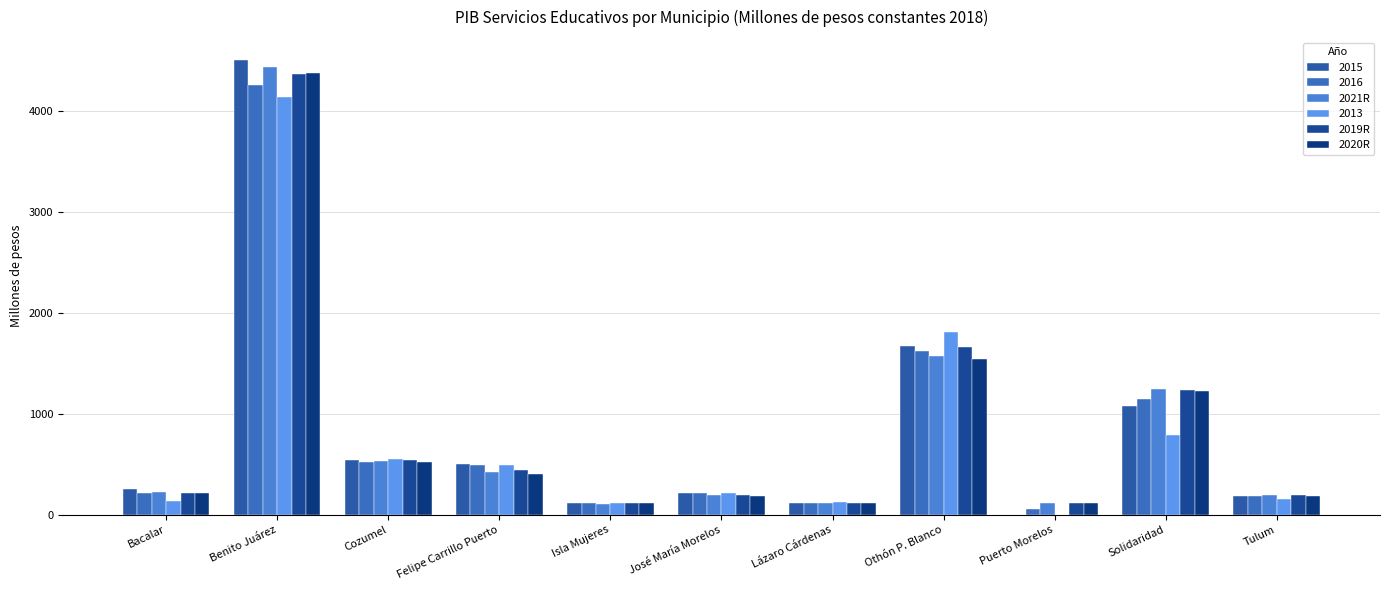

Count the number of categories in the chart.

11